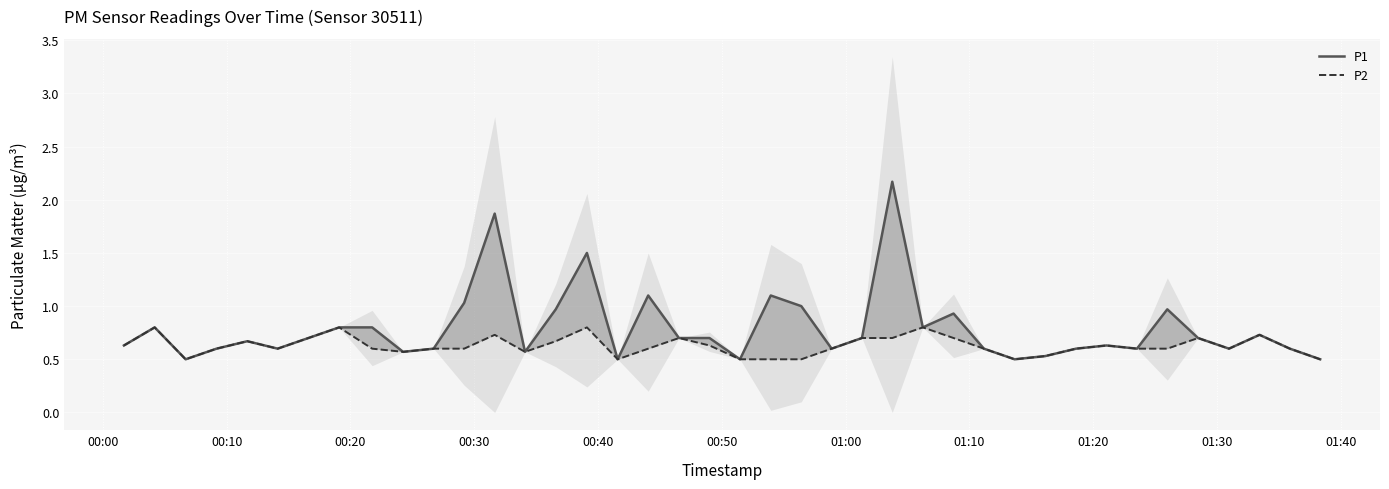

Rank the series at 01:00 from lowest to highest value.

P1, P2